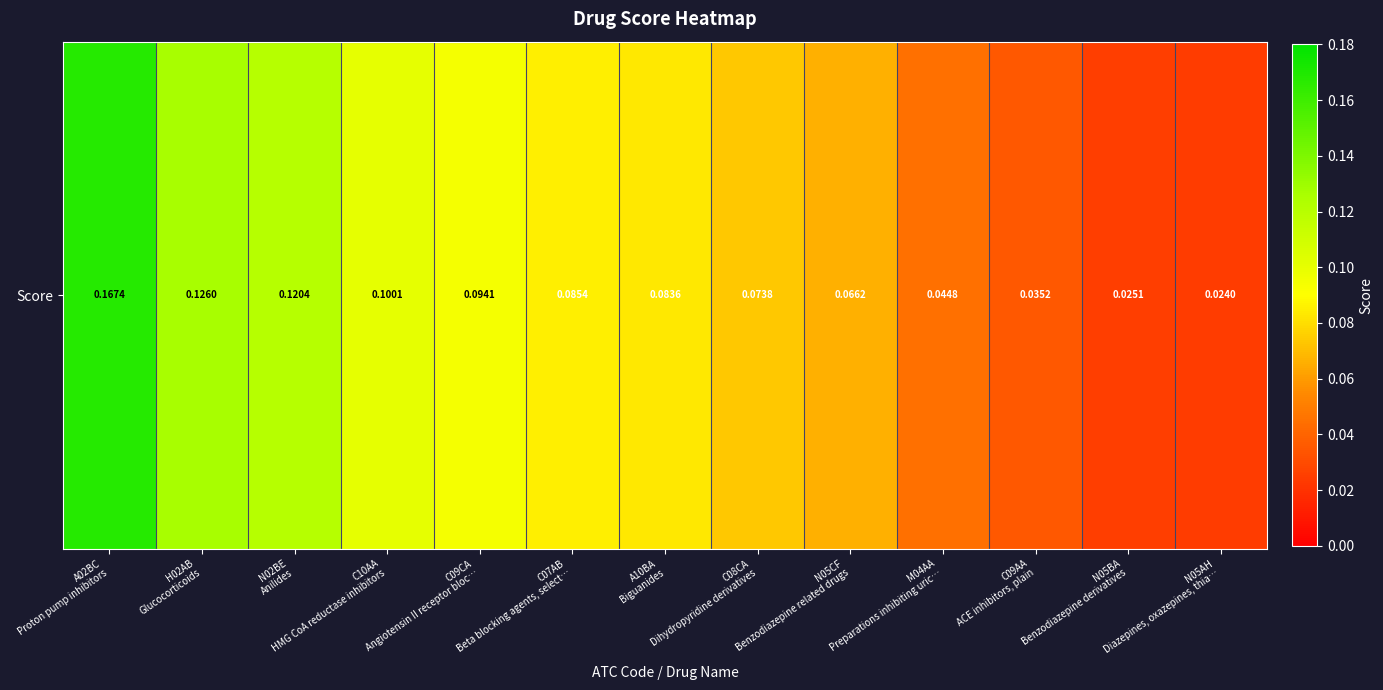

What is the average value?

0.1